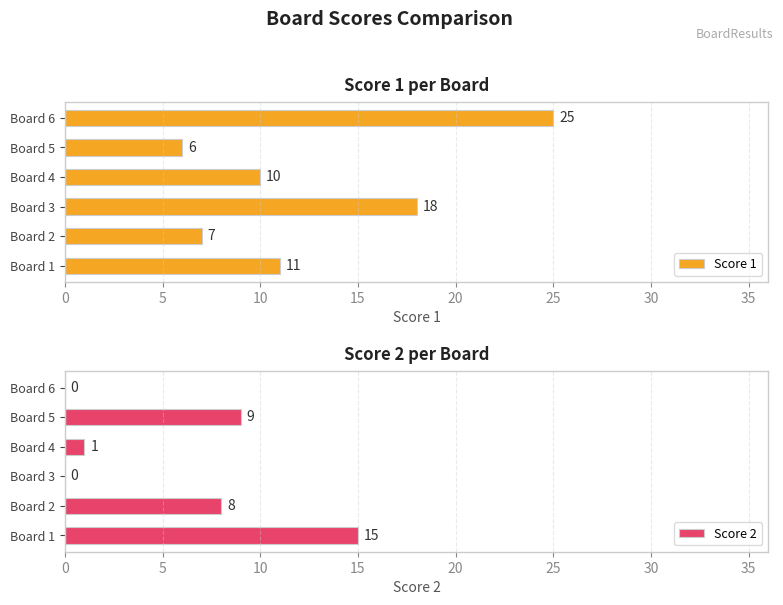

What are all the series names shown in the legend?

Score 1, Score 2